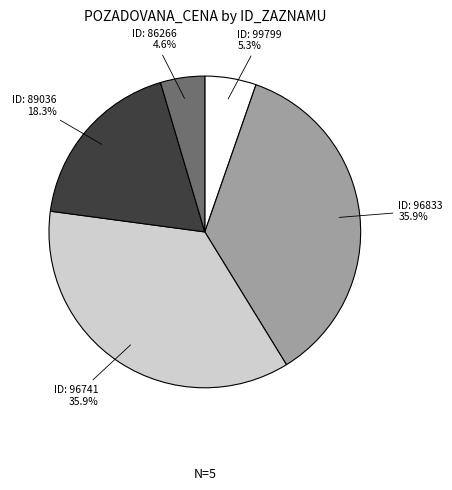

Does any single category account for the majority?

No